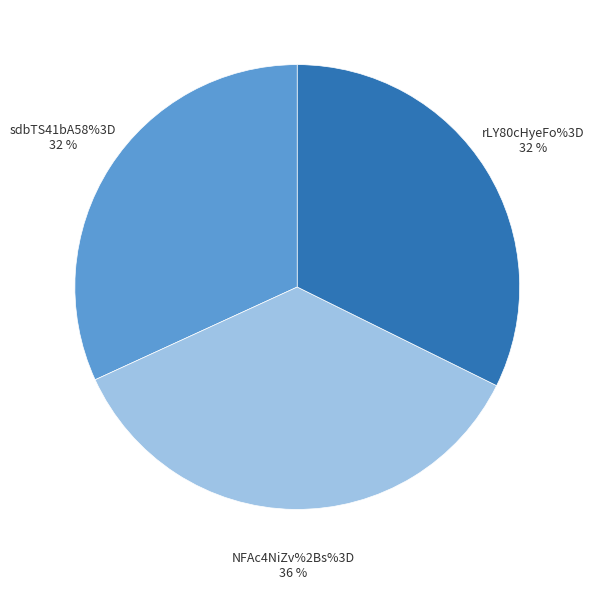

To the nearest percent, what portion does rLY80cHyeFo%3D represent?

32%